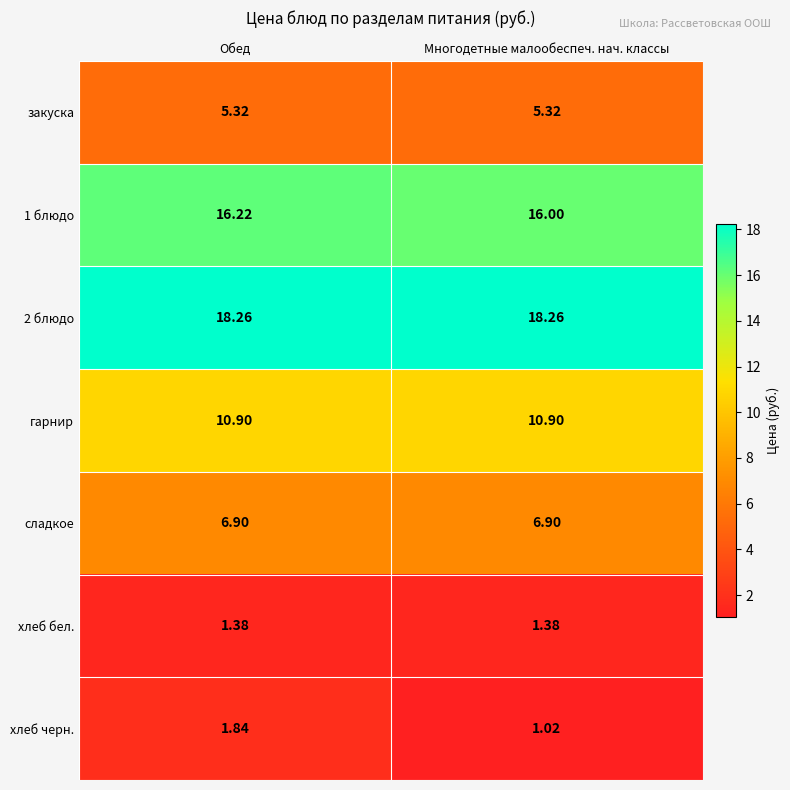

What is the total value across all series at Многодетные малообеспеч. нач. классы?

59.8